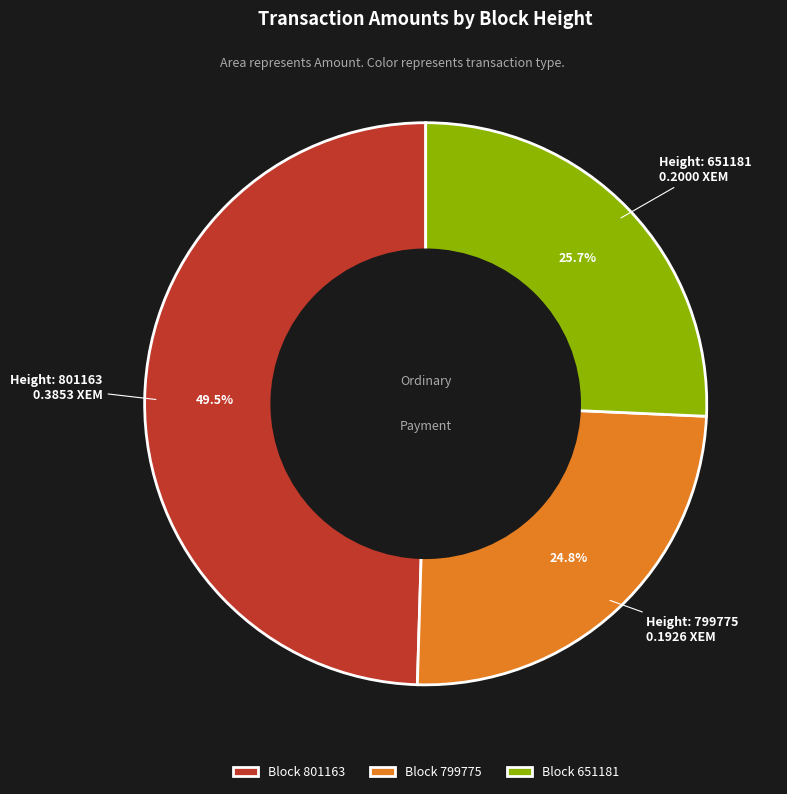

Which slice is the smallest?

Block 799775